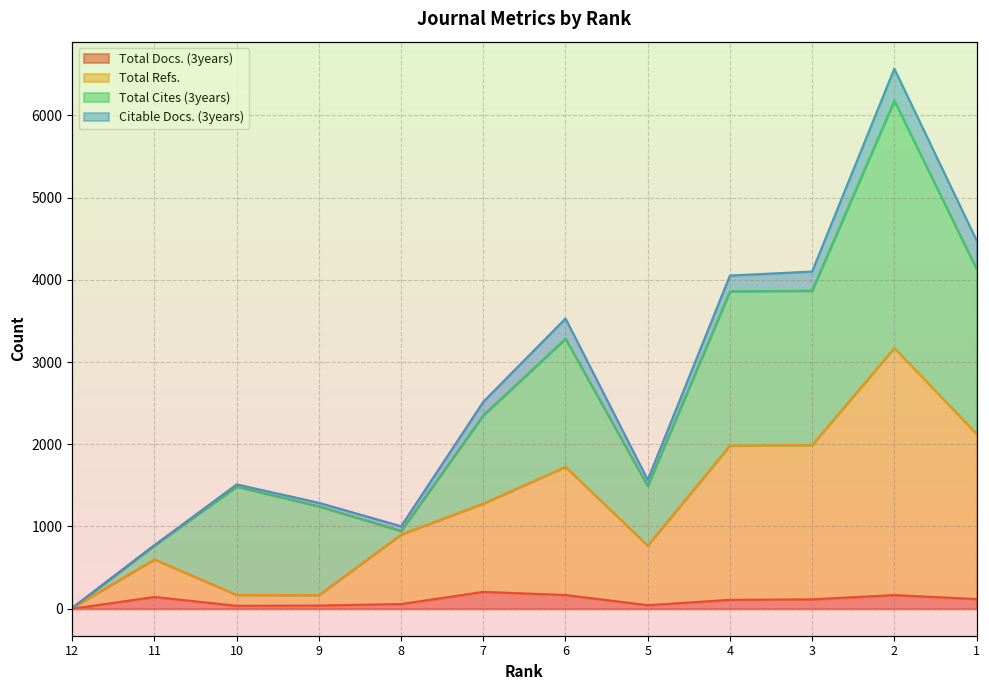

True or false: Total Docs. (3years) has a value of 279 at 7.

False